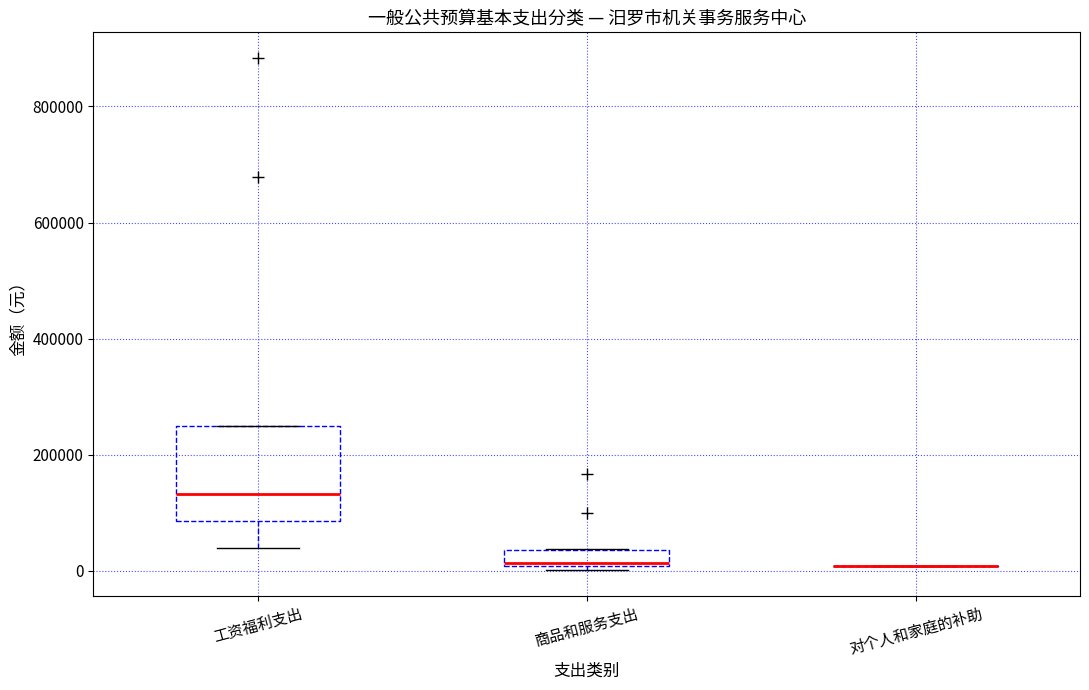

Comparing the boxes themselves (not the whiskers), which one is the tallest?

工资福利支出